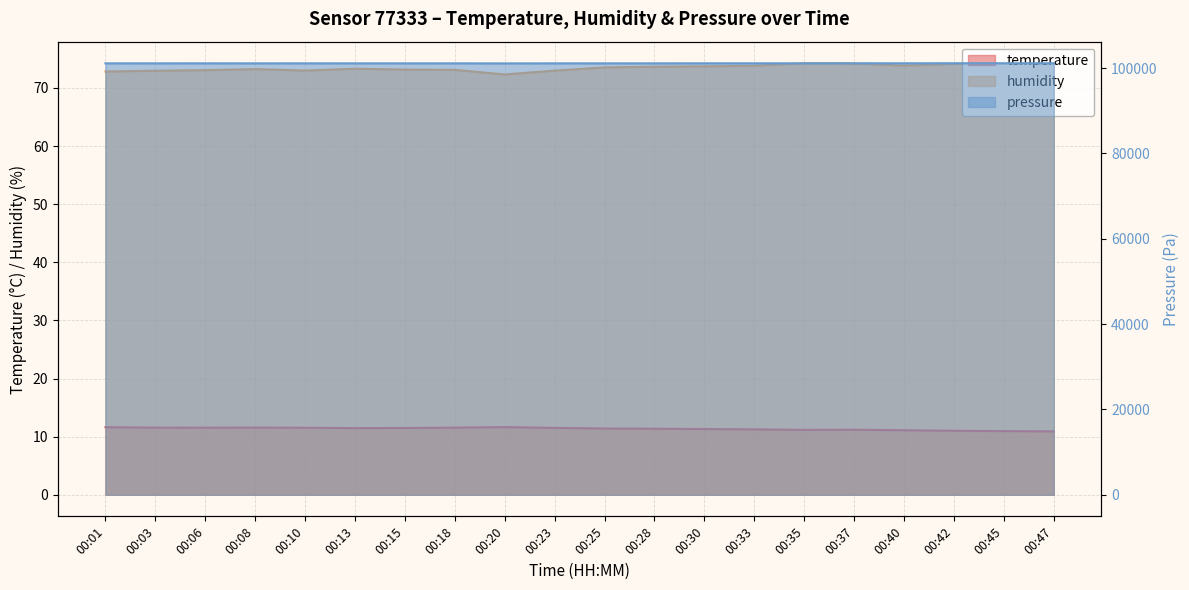

What is the difference between the maximum and minimum values in the pressure_norm series?

33.6